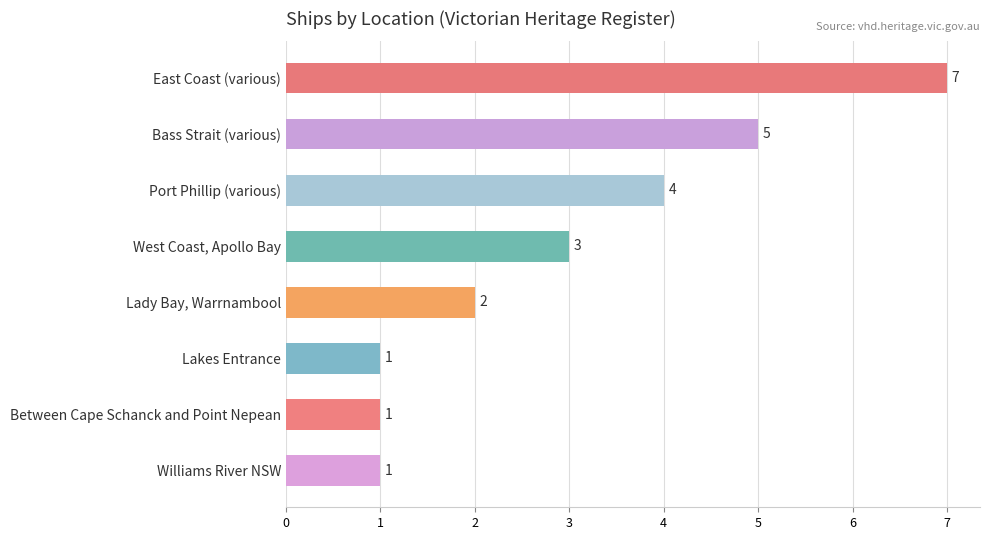

True or false: the data shows 4 at Port Phillip (various).

True